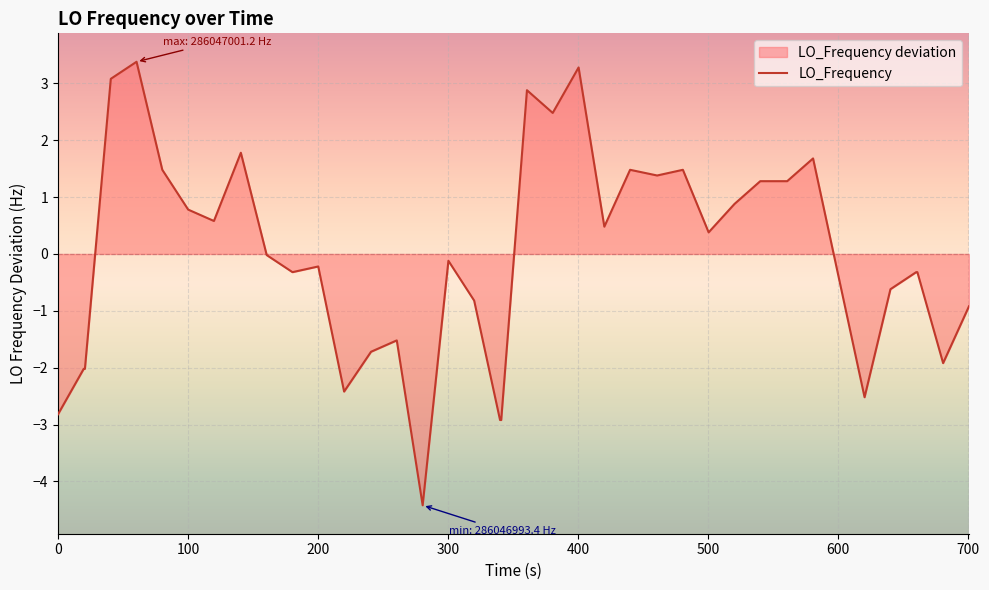

What is the difference between the maximum and minimum values?

7.8